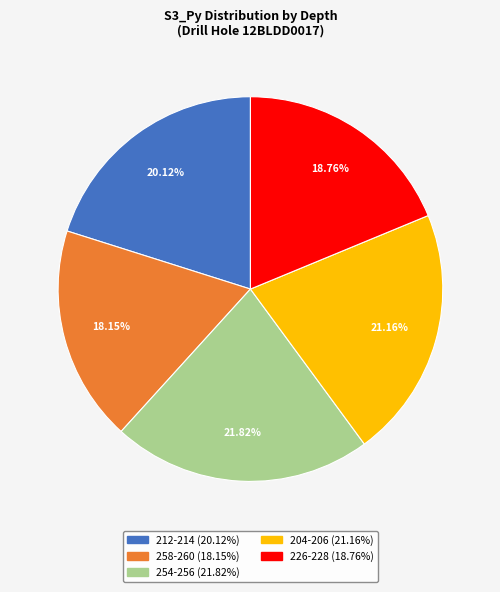

To the nearest percent, what is the difference between the 258-260 and 212-214 slice percentages?

2%